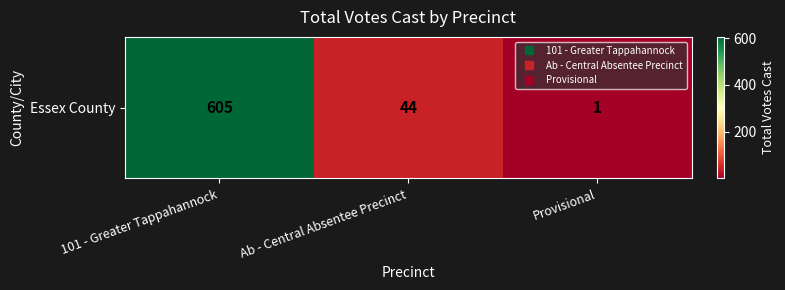

The value at Ab - Central Absentee Precinct is 44. True or false?

True